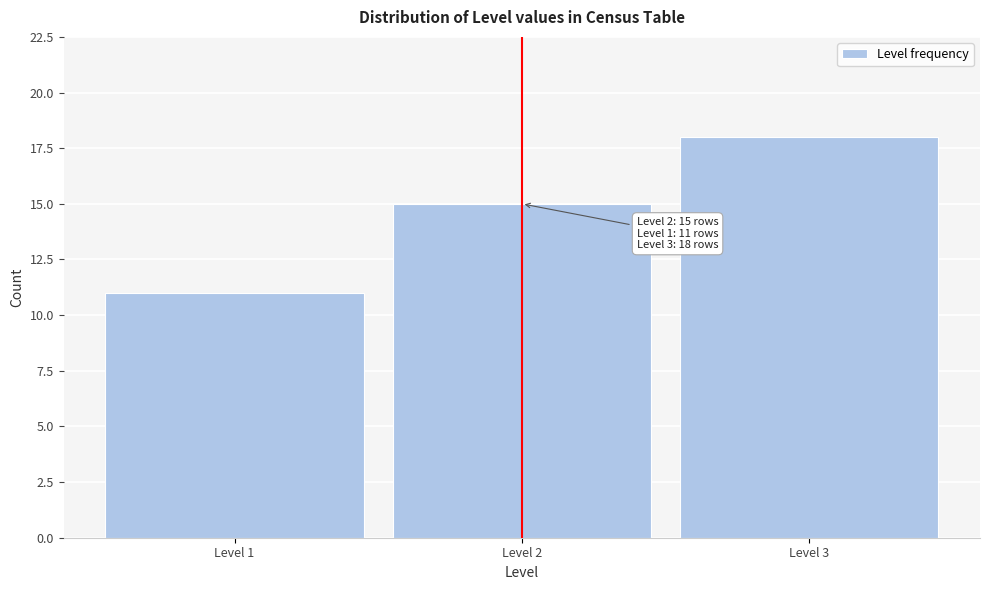

Which range on the x-axis has the tallest bar?

2.5 to 3.5